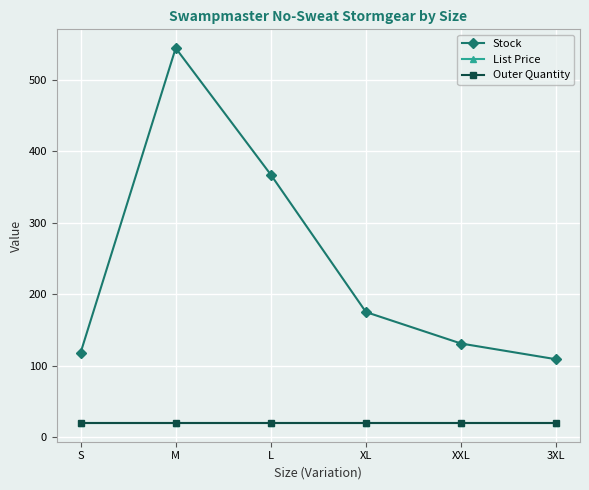

Rank the categories by Stock value from lowest to highest.

3XL, S, XXL, XL, L, M